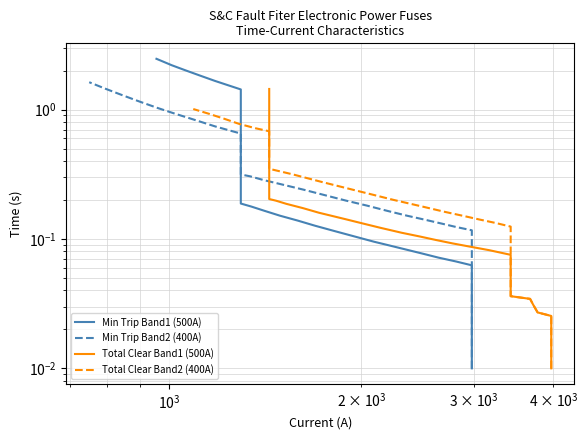

What is the average value of the Total Clear Band1 (500A) series?

0.2